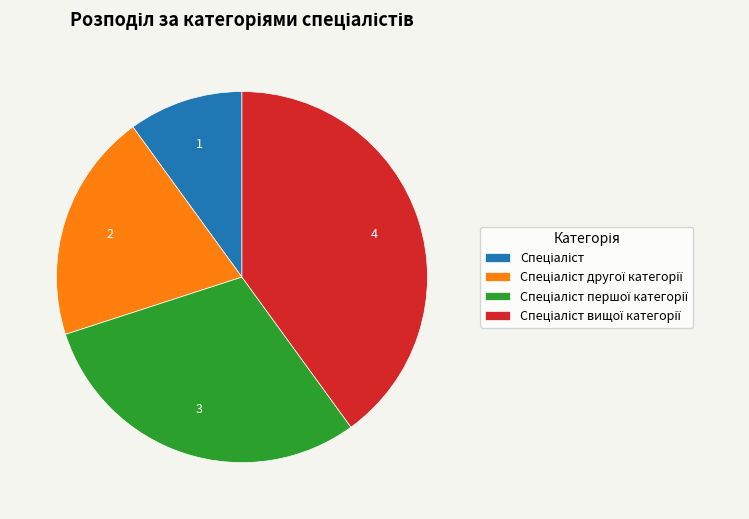

Is there any slice that represents more than half of the pie?

No